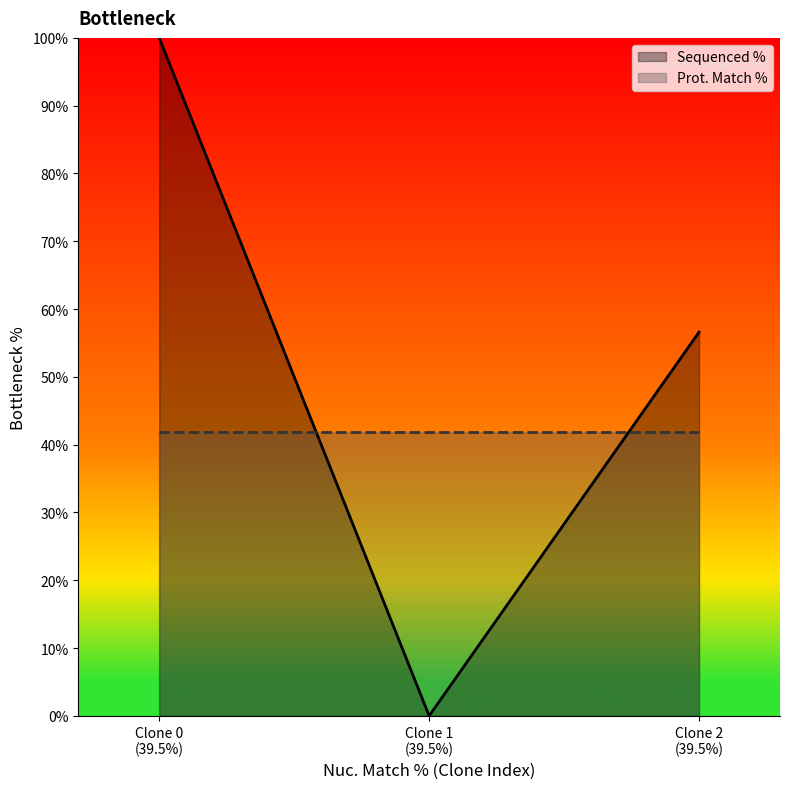

Rank the series by their maximum value, from lowest to highest.

Prot. Match %, Sequenced %